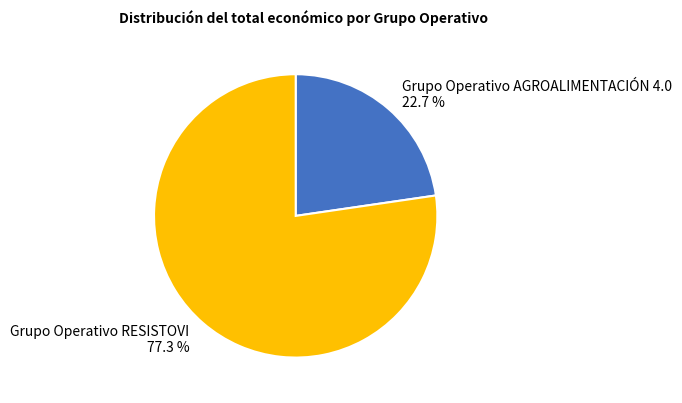

To the nearest percent, what portion does Grupo Operativo RESISTOVI represent?

77%